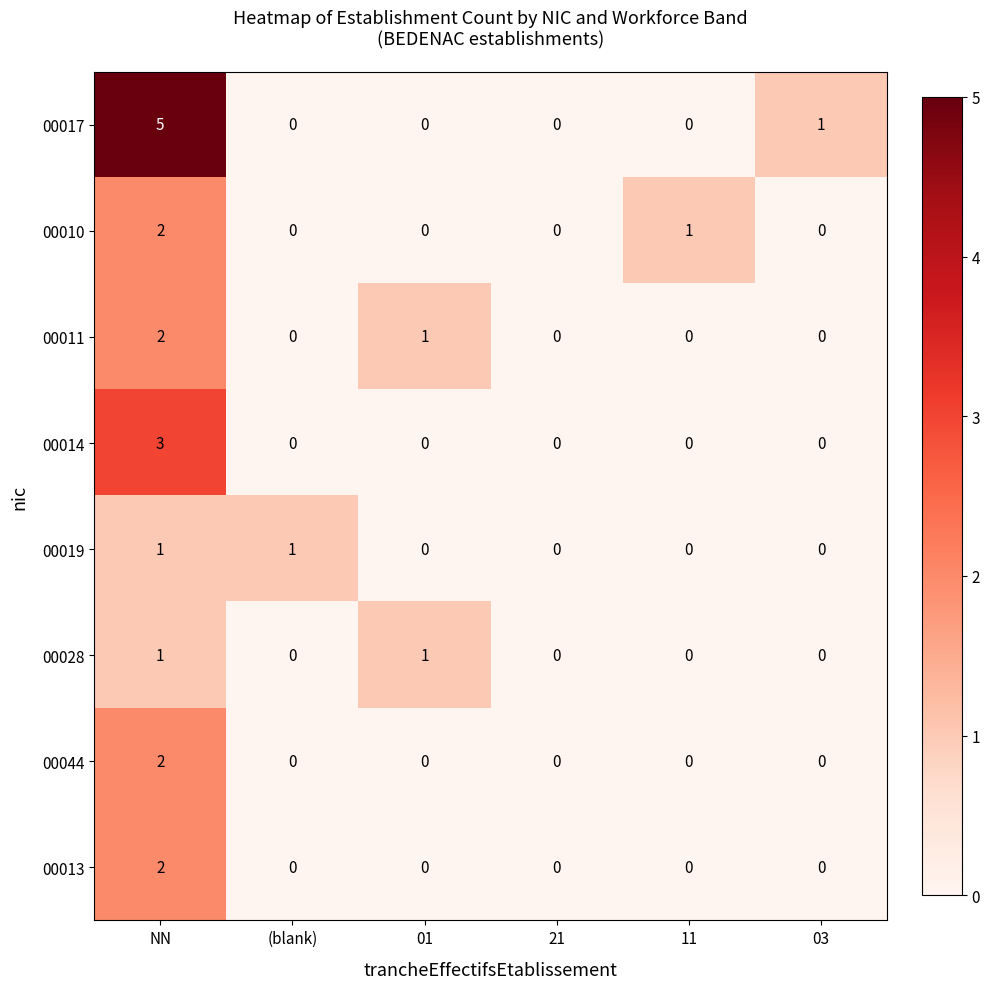

How many 00013 values are between 0 and 1?

5